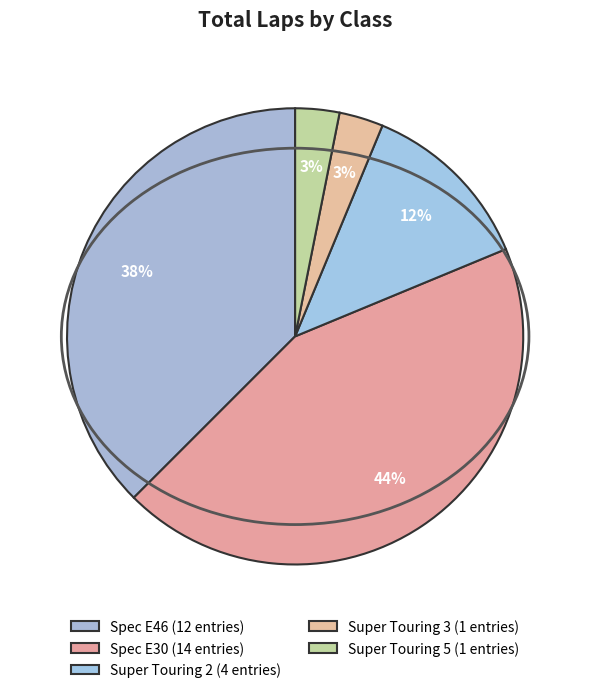

To the nearest percent, what is the difference between the Spec E30 and Super Touring 2 slice percentages?

31%